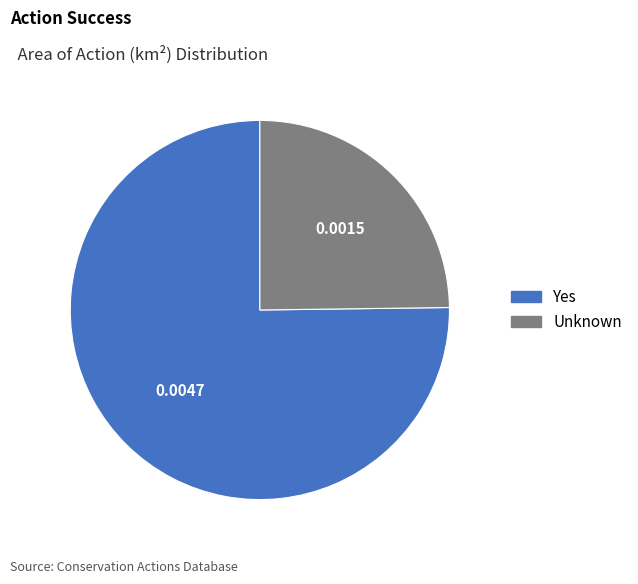

Which has a higher value, Unknown or Yes?

Yes